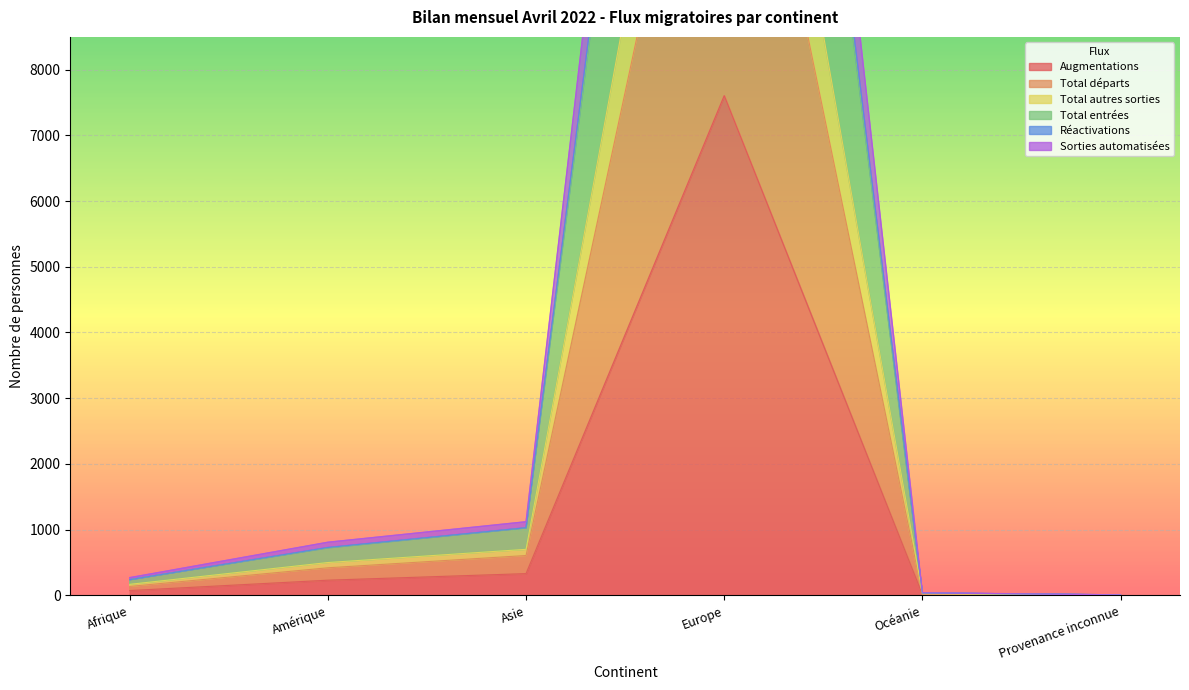

At which label does Augmentations first exceed 229?

Asie